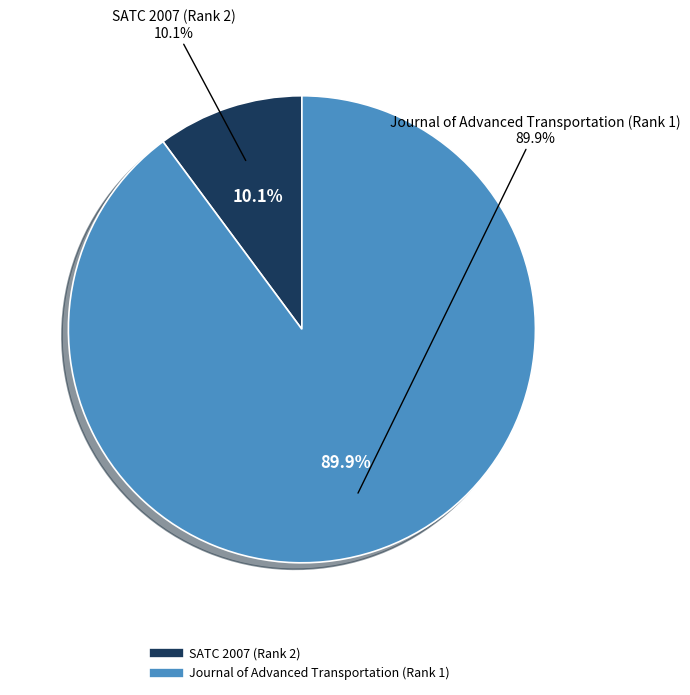

Rank the categories by value from highest to lowest.

Journal of Advanced Transportation (Rank 1), SATC 2007 (Rank 2)